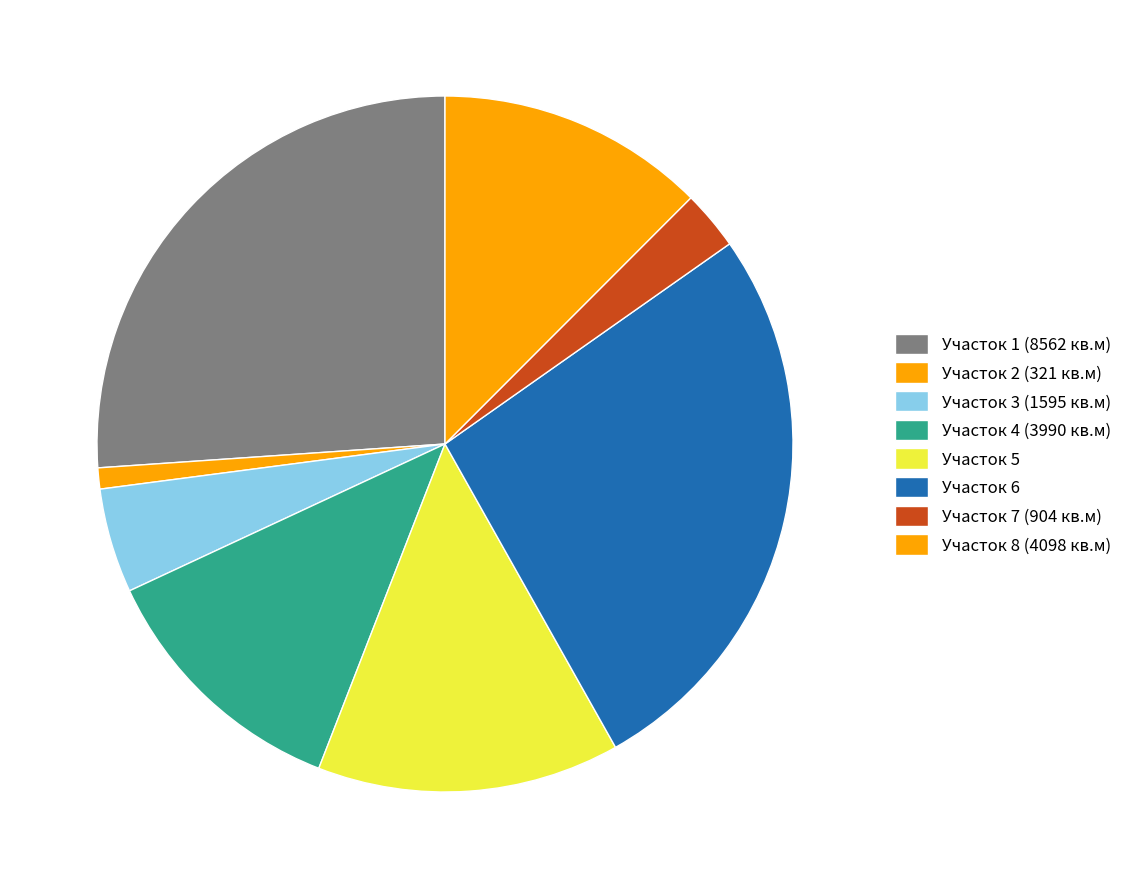

How many slices are in this pie chart?

8